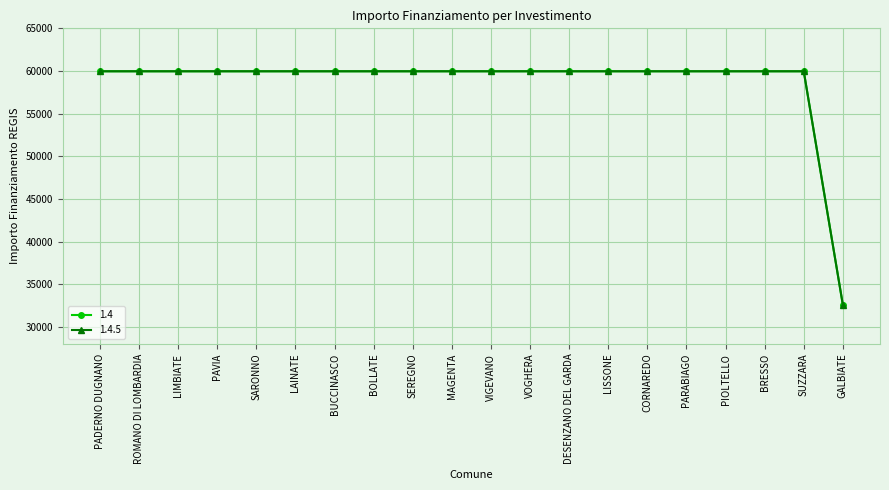

At which category is the sum across all series the highest?

PADERNO DUGNANO